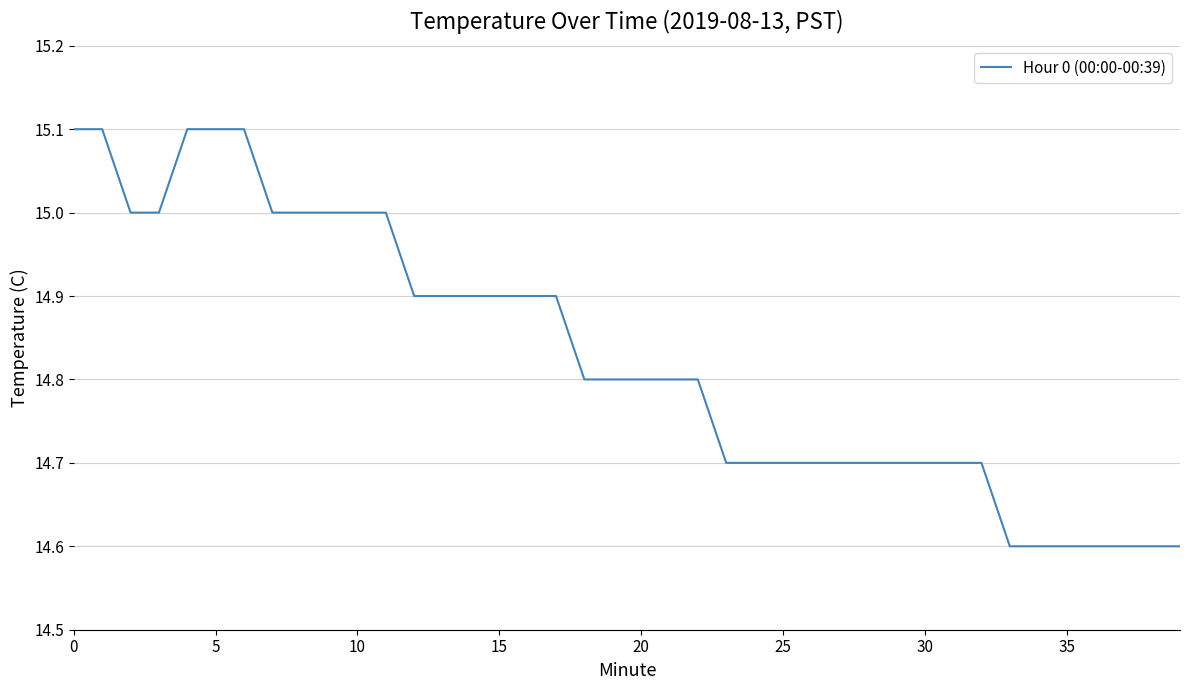

What is the difference between the maximum and minimum values?

0.5